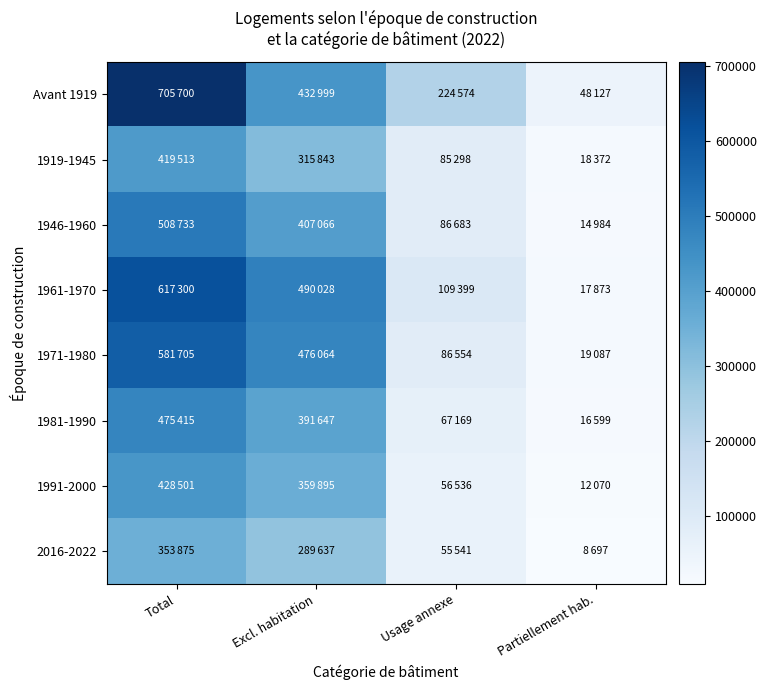

What is the difference between the highest and lowest values at Partiellement hab.?

39430